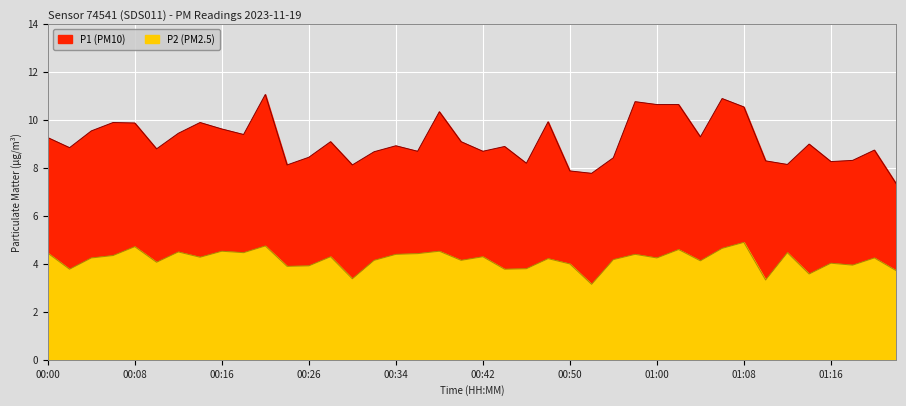

What value does the P1 series have at 00:44?

8.9